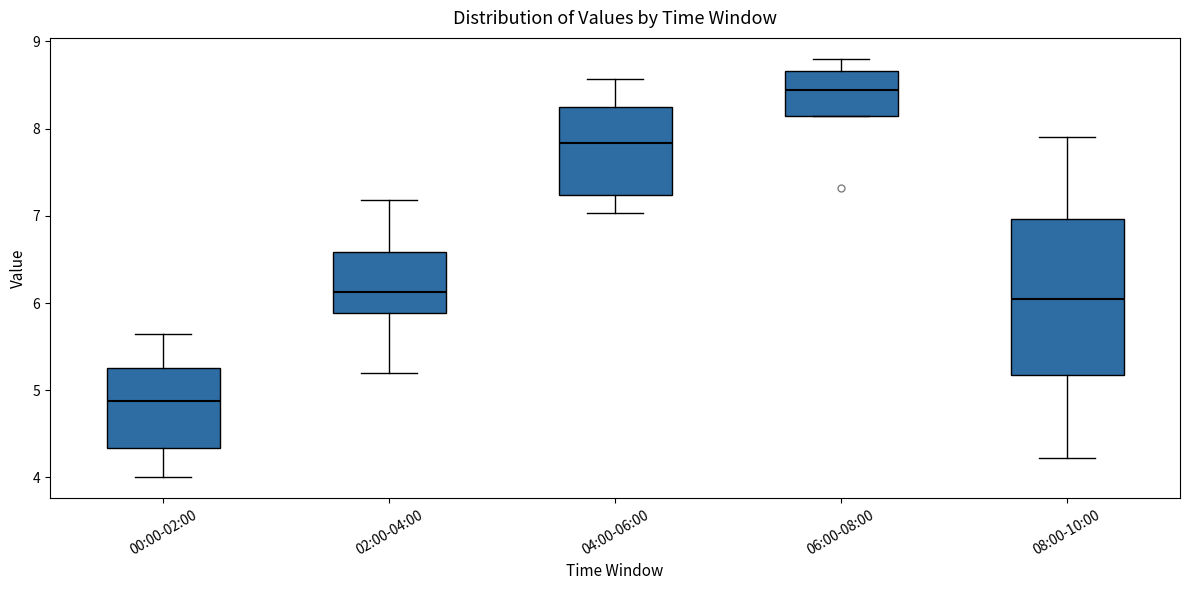

Which box is the tallest, from its lower edge to its upper edge?

08:00-10:00